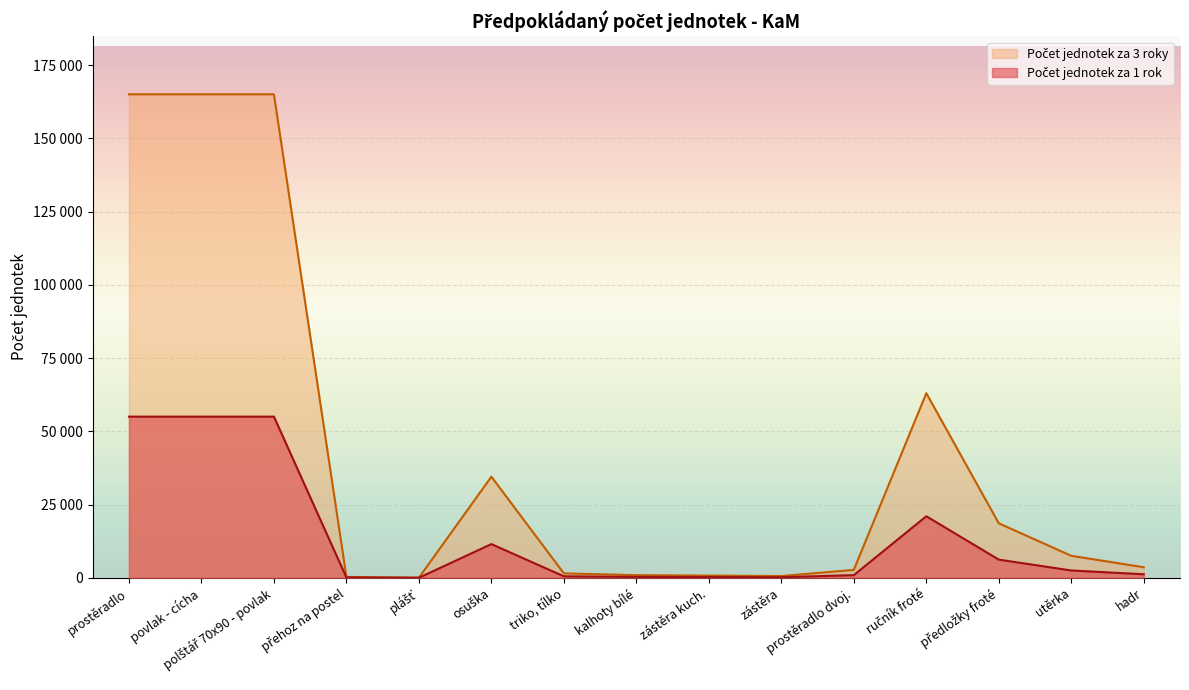

At which label does Počet jednotek za 3 roky first exceed 1200?

prostěradlo